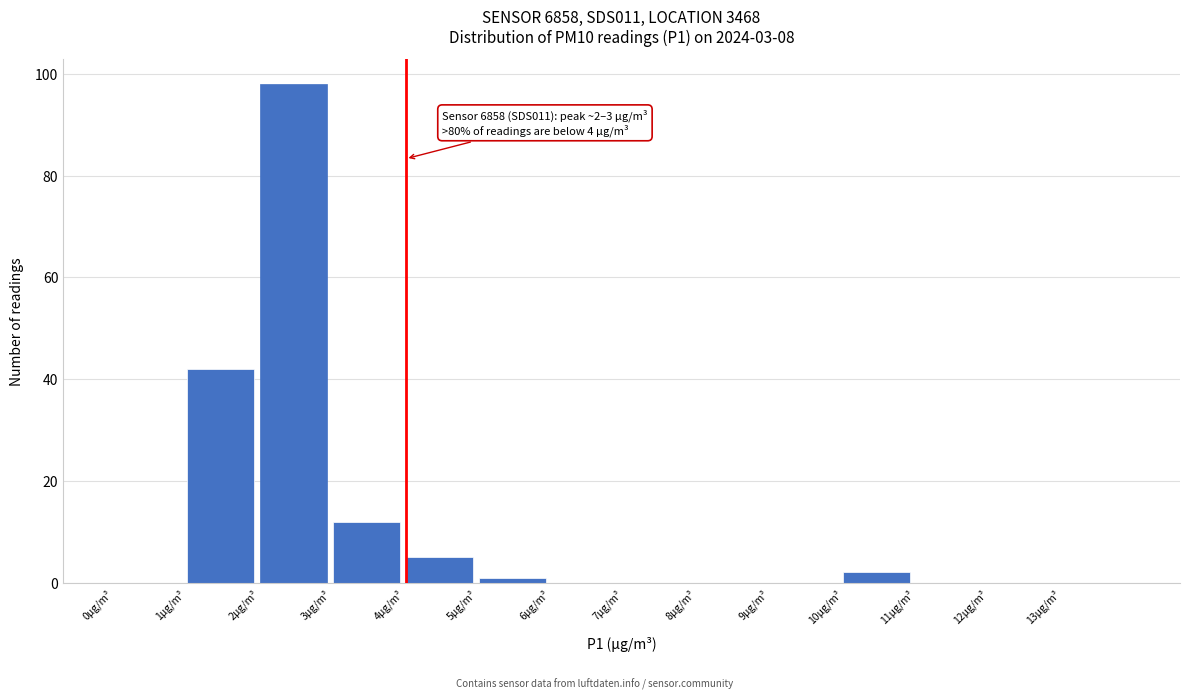

Over which range of the x-axis is the bar tallest?

2 to 3